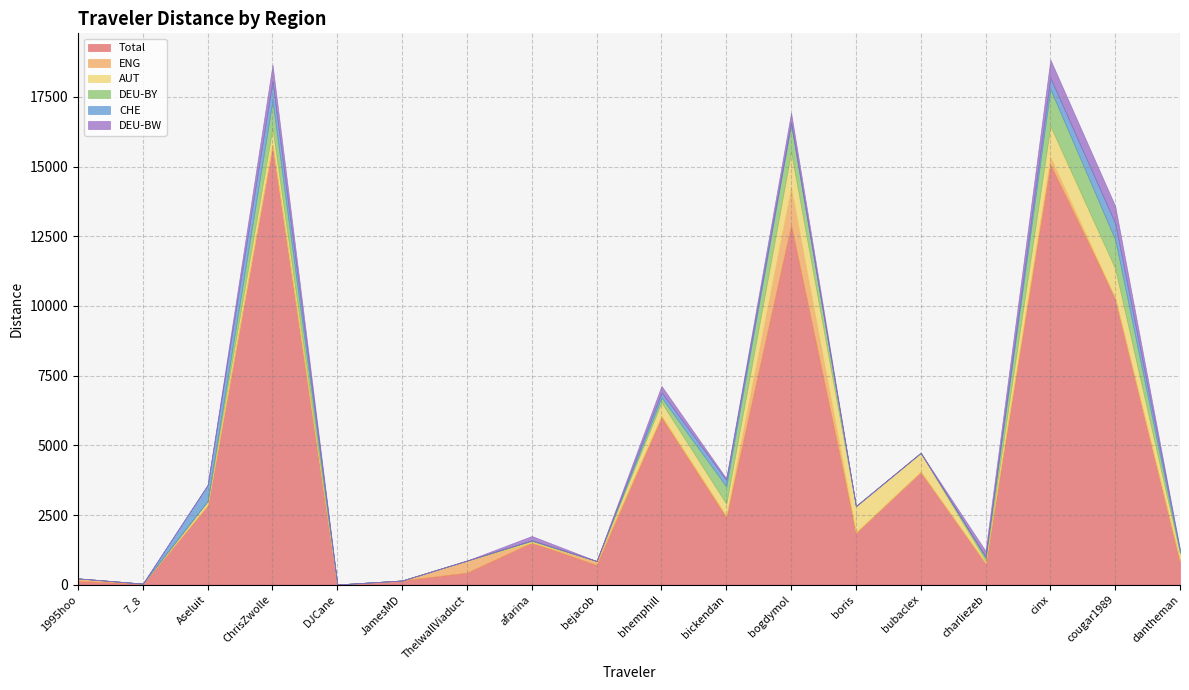

How many times do DEU-BY and AUT cross each other?

5